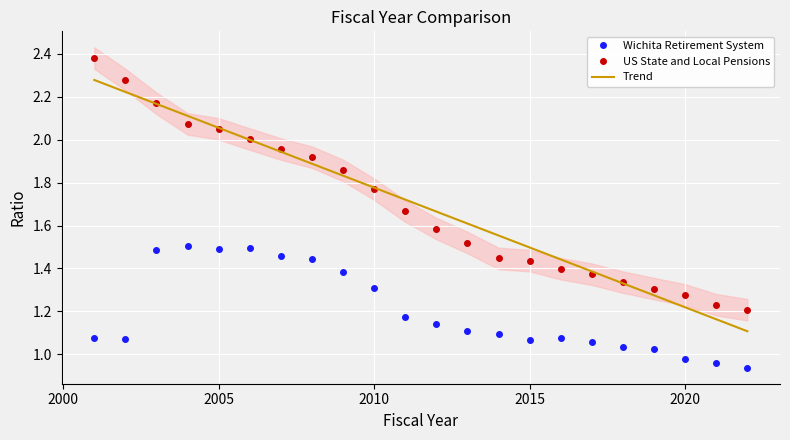

True or false: Wichita Retirement System and US State and Local Pensions intersect in this chart.

False